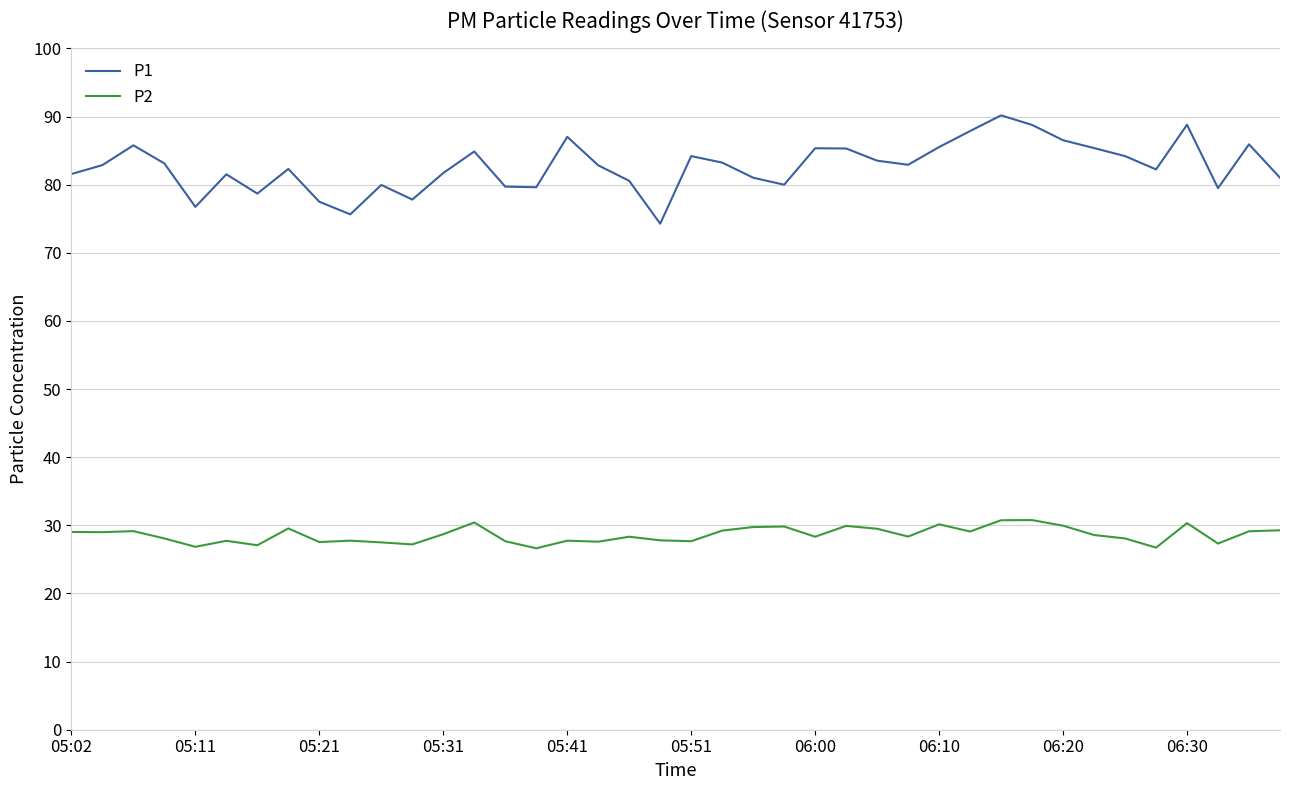

What are all the series names shown in the legend?

P1, P2